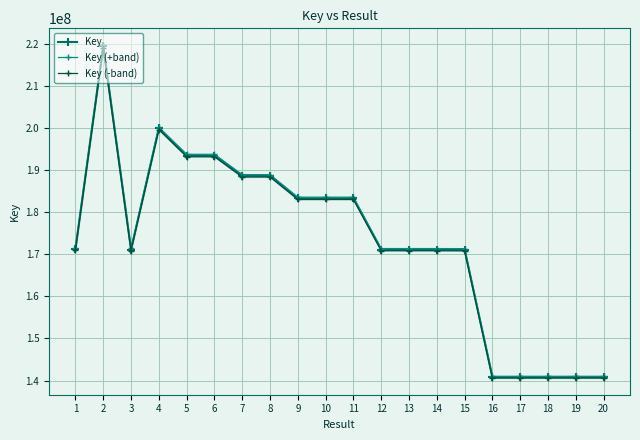

What is the difference between the Key values at 1 and 3?

140377